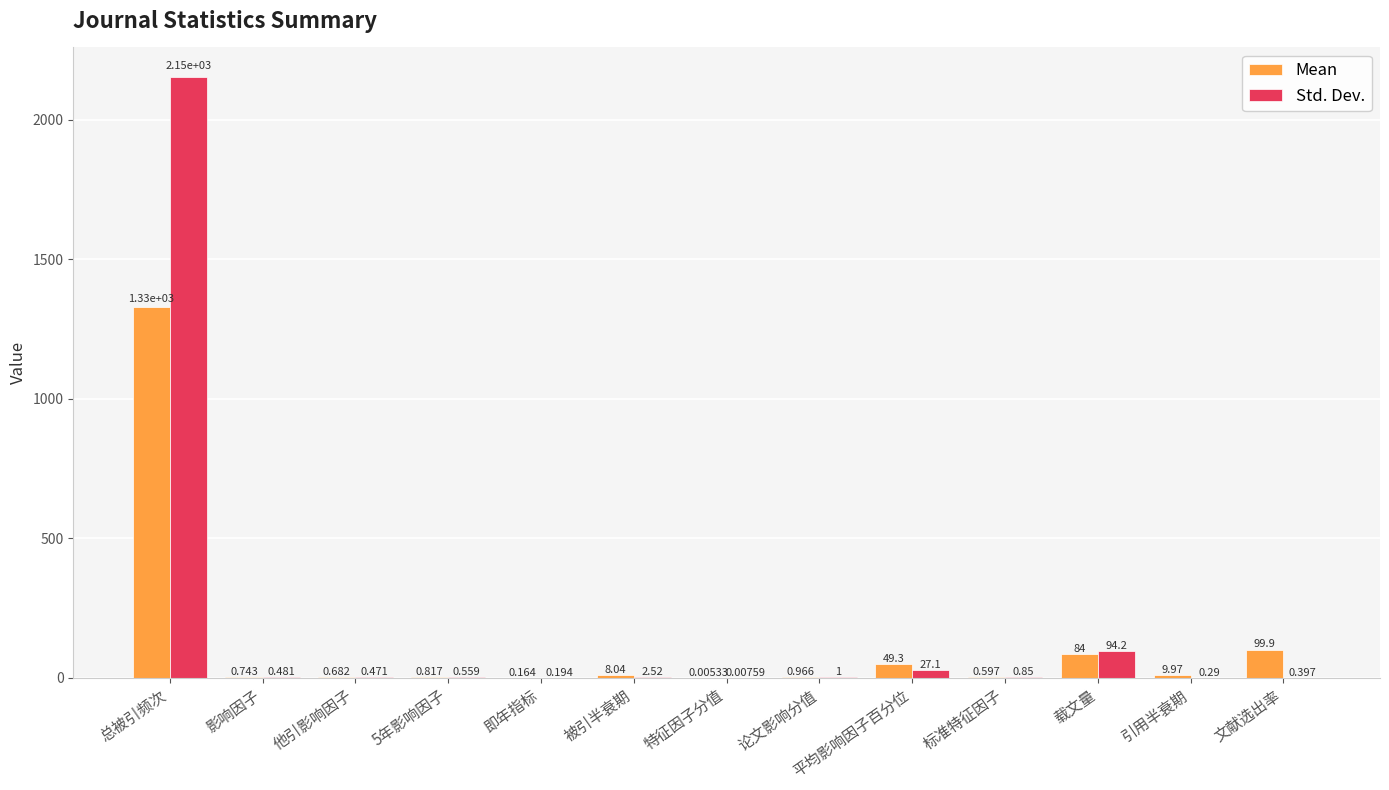

Does the chart contain stacked bars?

No